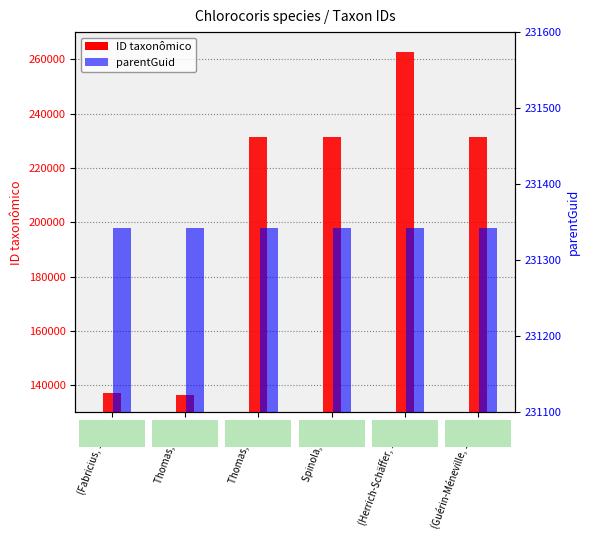

Reading right to left, transcribe all the data shown in this chart.

ID taxonômico: 231468	262547	231310	231328	136488	137060
parentGuid: 231343	231343	231343	231343	231343	231343